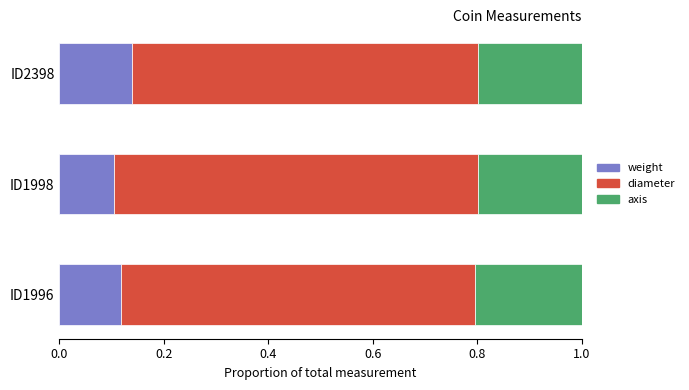

What is the total value across all series at ID1998?

1.0